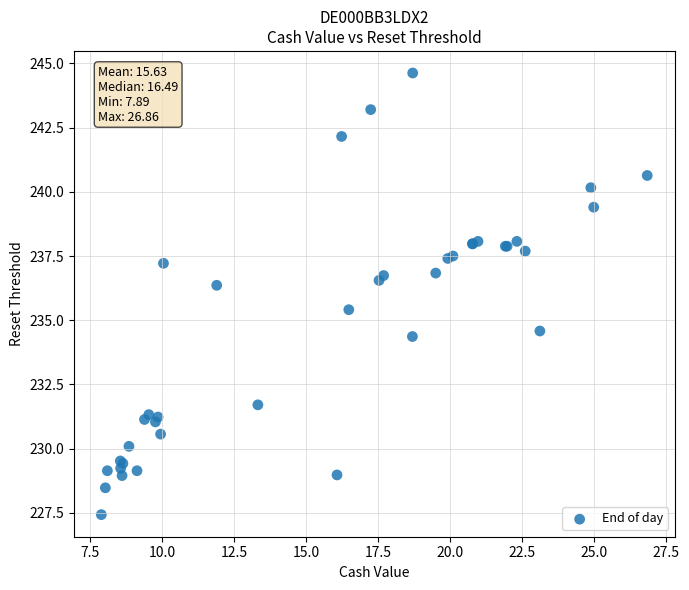

What Y value in the scatter plot is closest to 236?

236.4